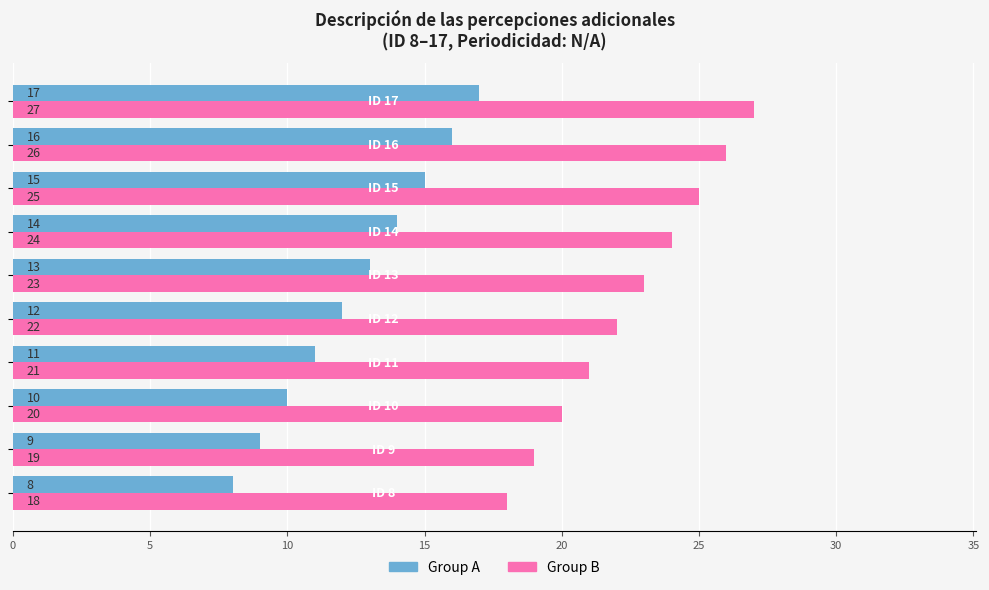

How many data points does each series have?

10